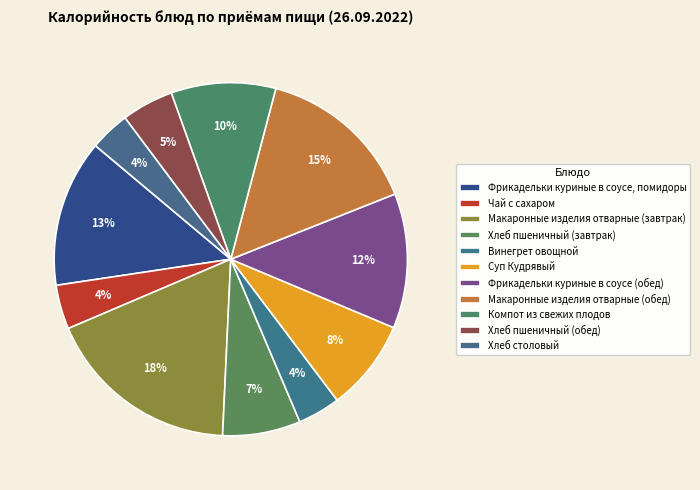

Approximately how many times larger is the value at Компот из свежих плодов compared to Винегрет овощной?

2.5